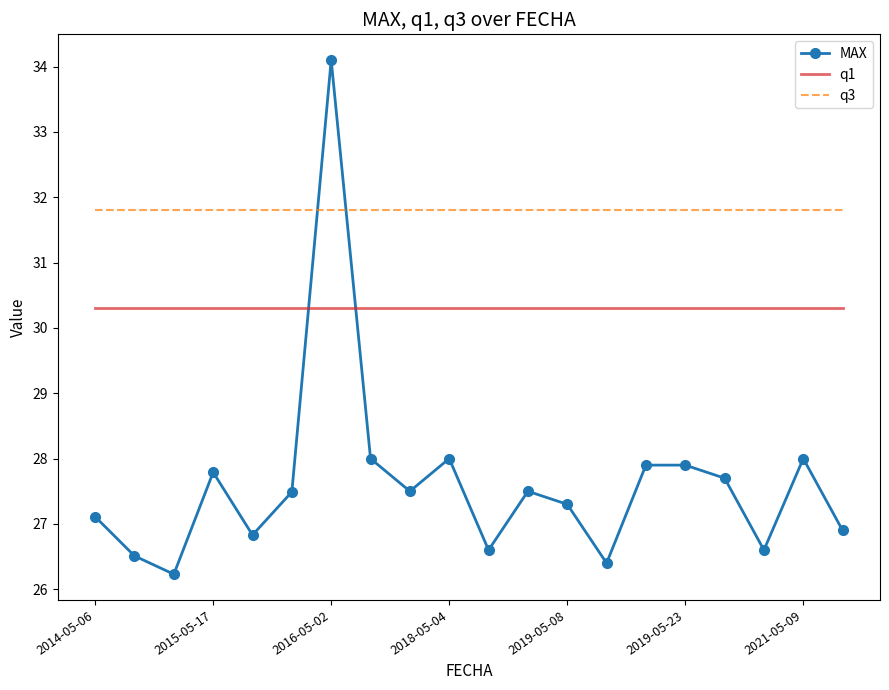

List the series in order of their overall mean, highest first.

q3, q1, MAX